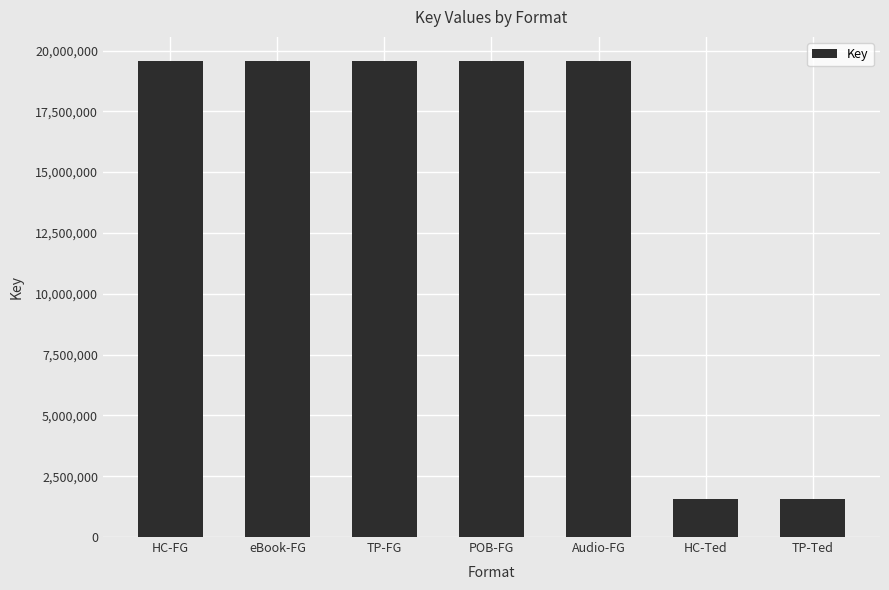

What is the greatest value displayed?

19580500